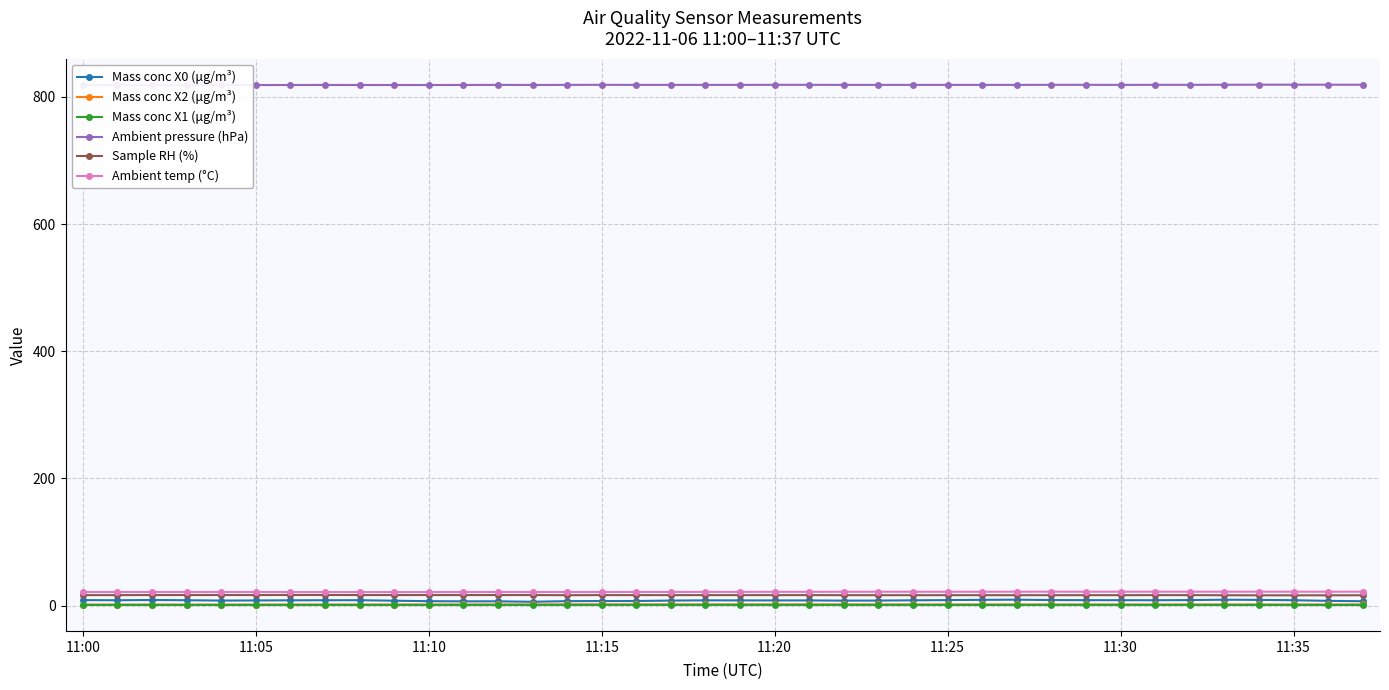

What is the label of the 1st point from the left?

11:00